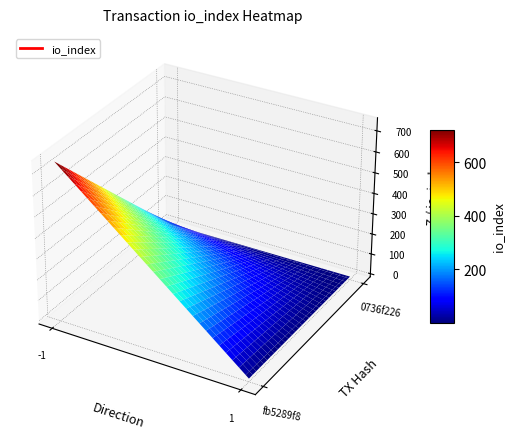

True or false: fb5289f8 has a value of 1339 at -1.

False